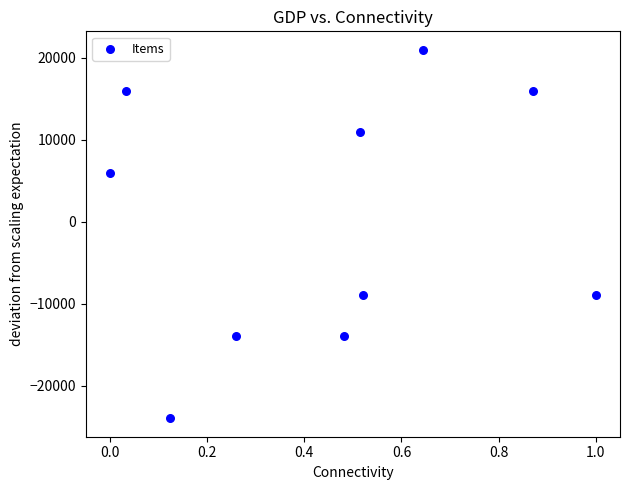

What is the range of Y values (max minus min)?

45000.0